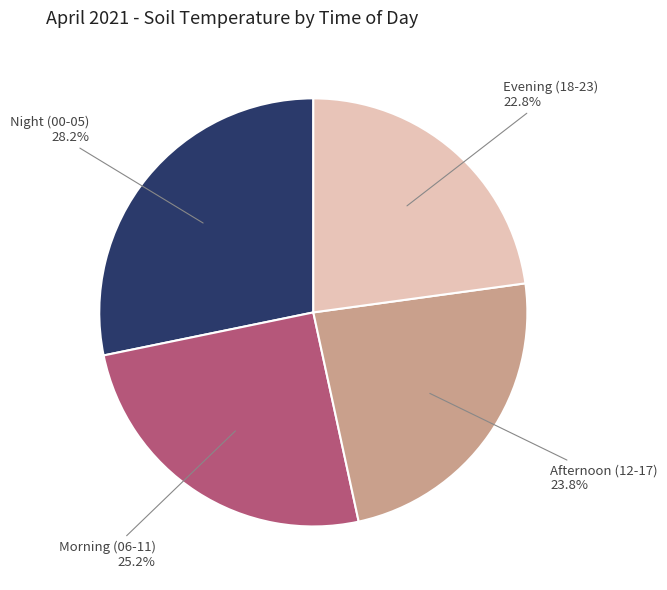

Does any single category account for the majority?

No